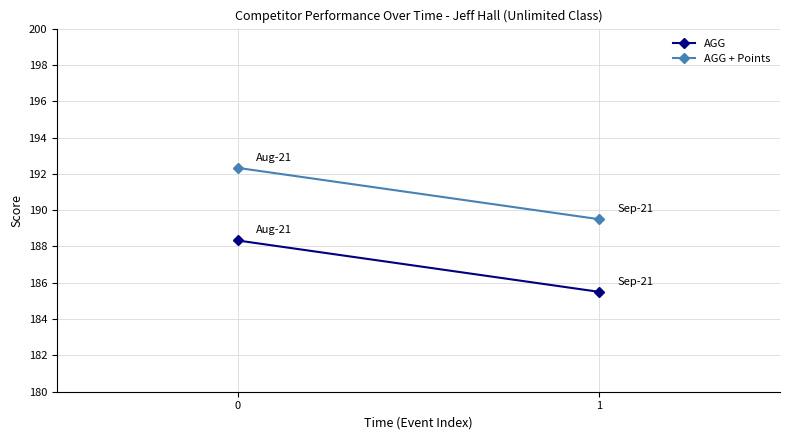

What are all the series names shown in the legend?

AGG, AGG + Points